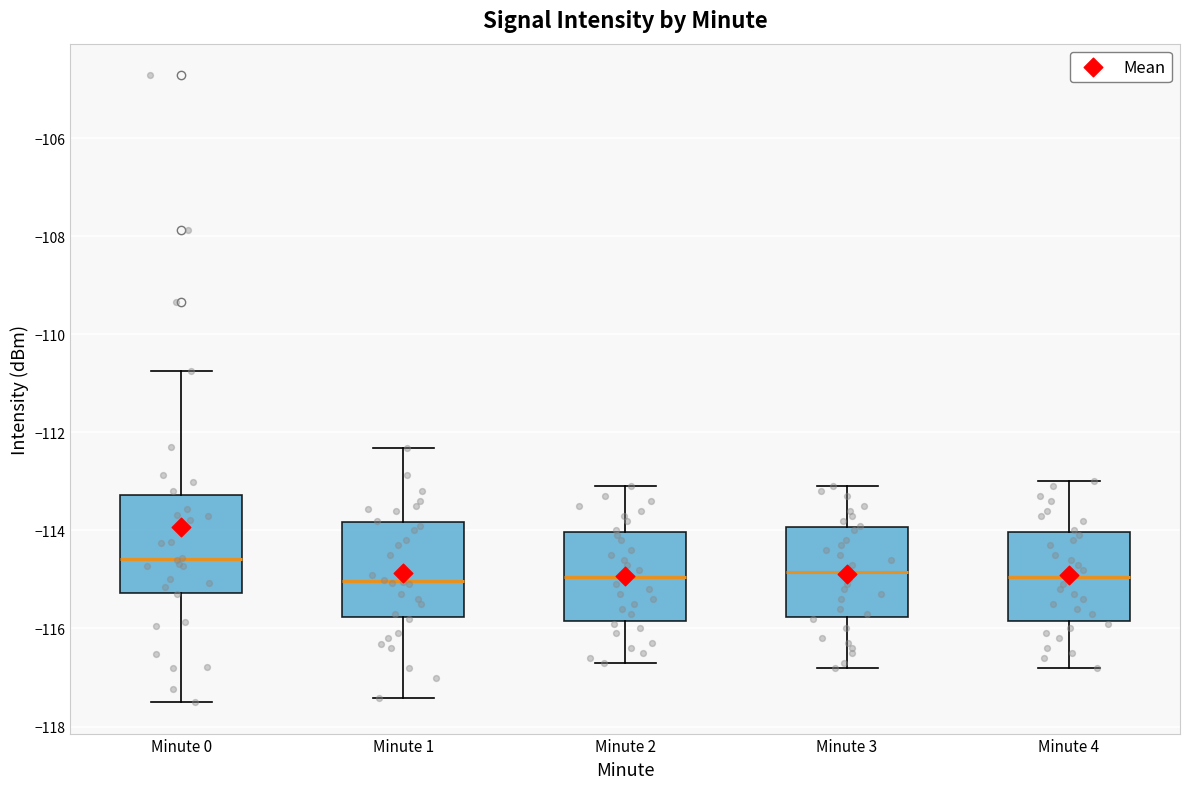

Where is the upper edge of the box for Minute 4 on the y-axis? The values are not printed on the chart, so give them approximately, as read against the axis.

-114.0